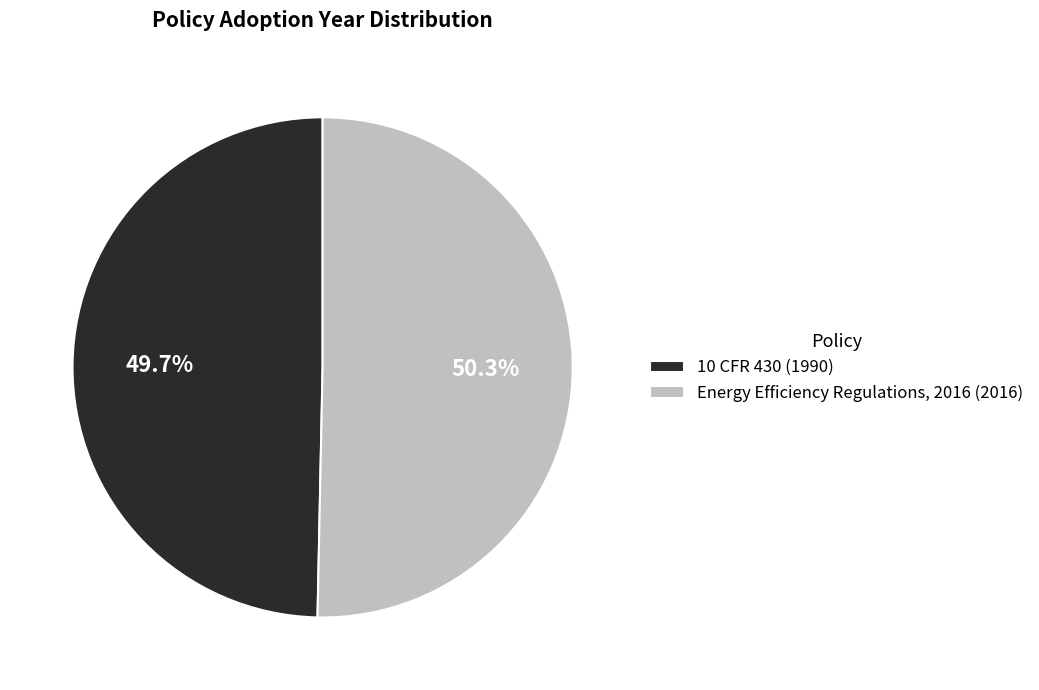

Which has a higher value, 10 CFR 430 or Energy Efficiency Regulations, 2016?

Energy Efficiency Regulations, 2016